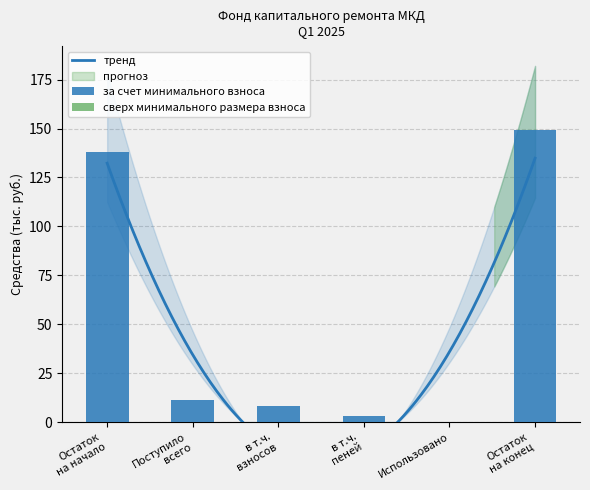

What is the label of the 6th bar from the left?

Остаток
на конец